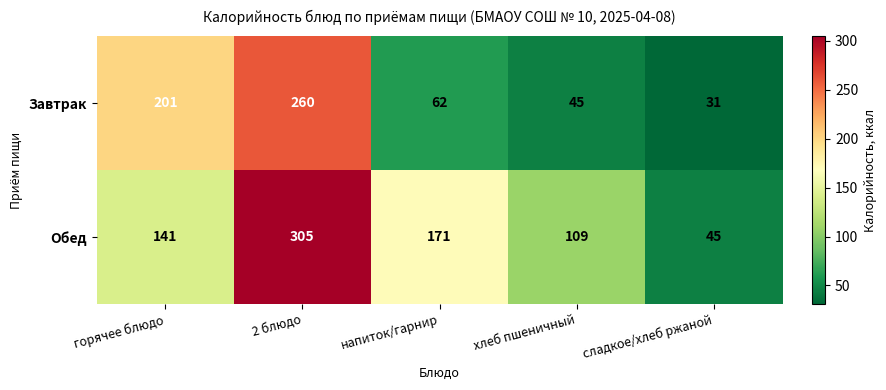

What is the minimum value shown in the chart?

31